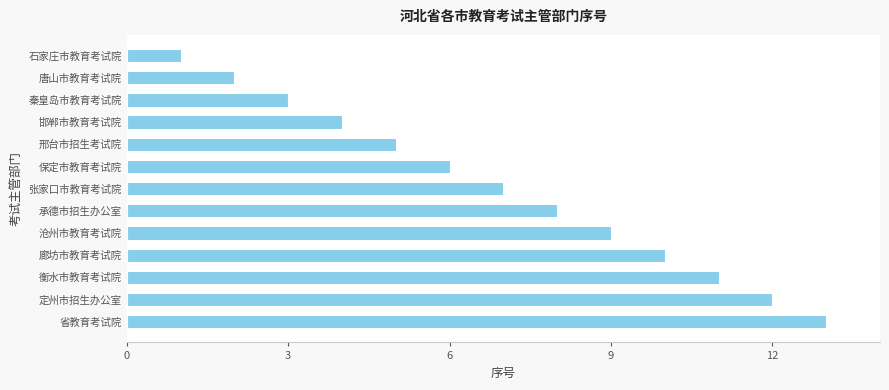

What is the smallest value displayed?

1